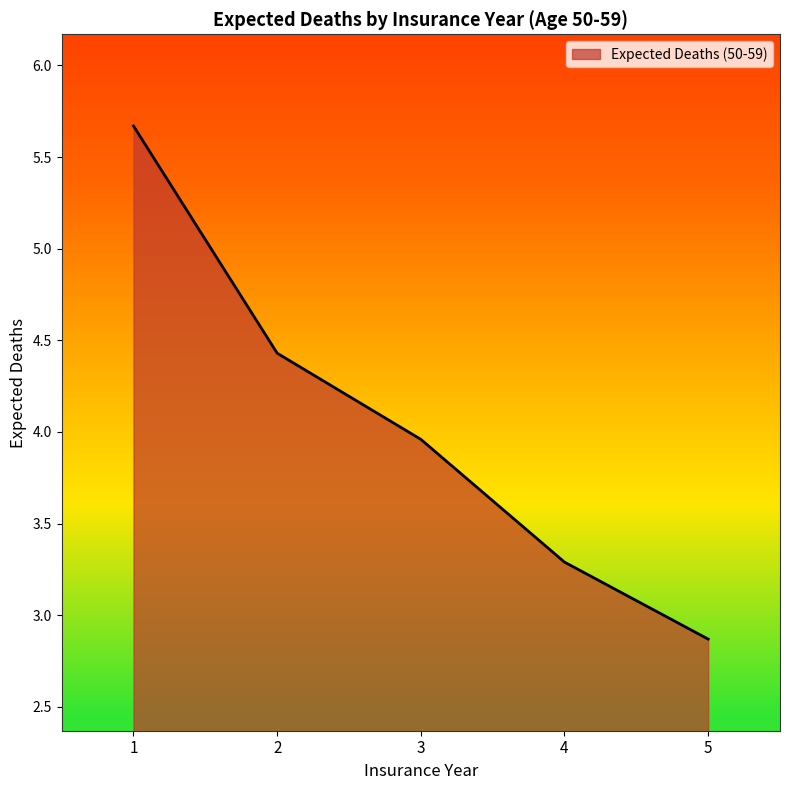

Between 4 and 3, which is larger?

3